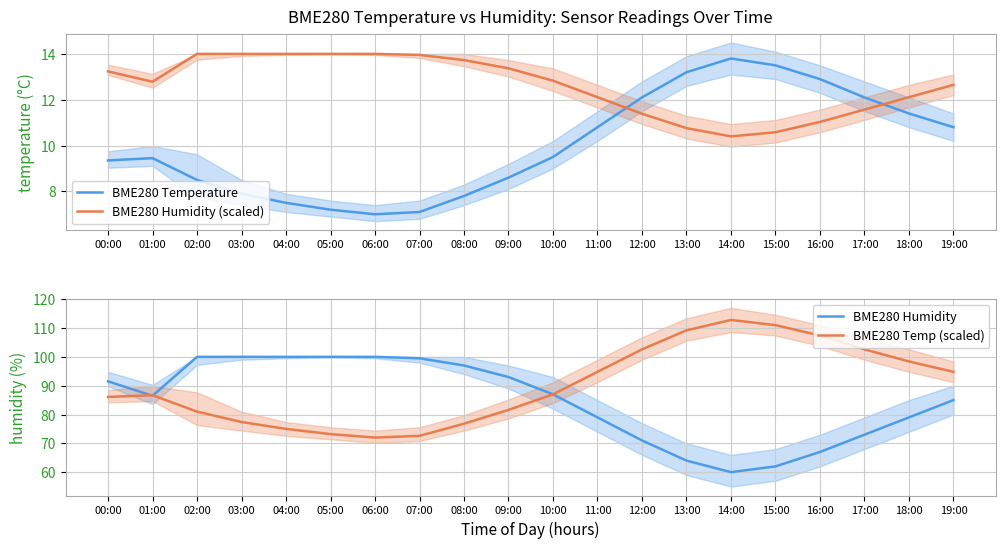

How many data points in BME280 Temperature are less than 9?

8